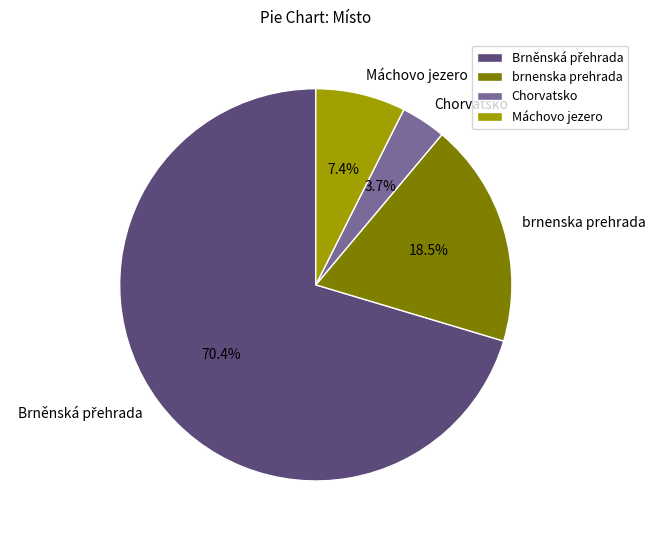

Which has a higher value, Chorvatsko or Máchovo jezero?

Máchovo jezero